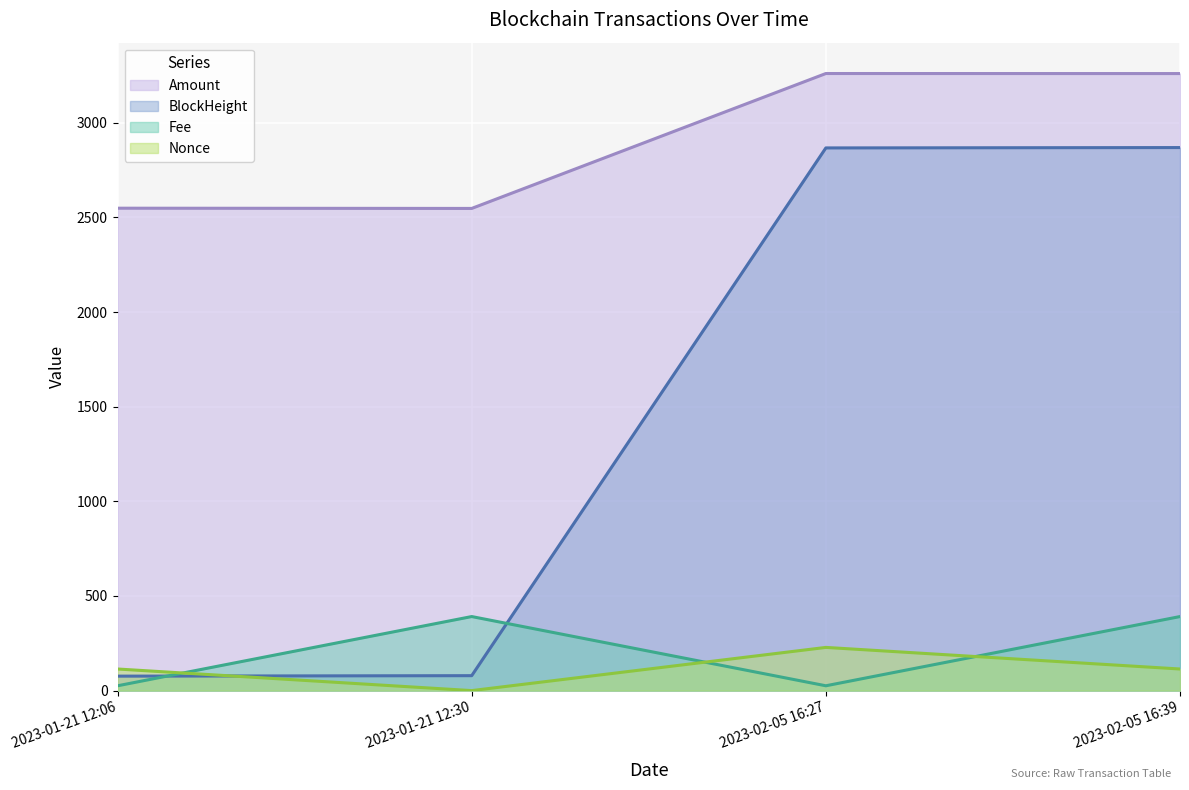

True or false: Amount has a value of 2547.2 at 2023-01-21 12:30.

True